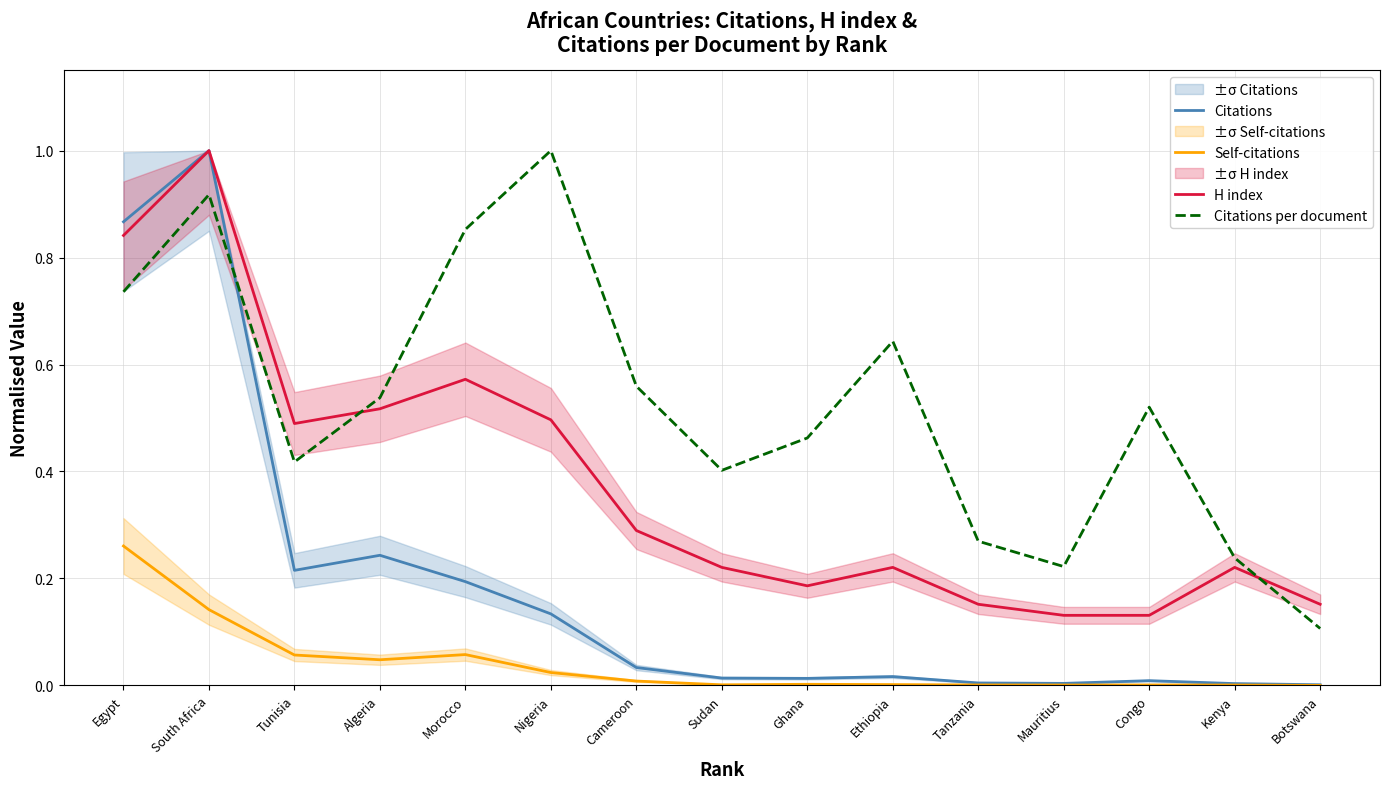

Between Egypt and Cameroon, which series saw the biggest shift?

Citations